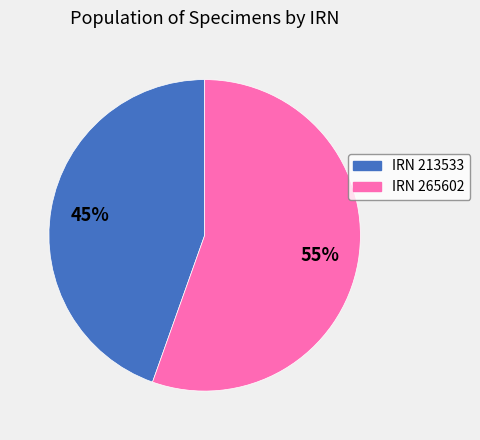

Which category has the smallest portion of the pie?

IRN 213533